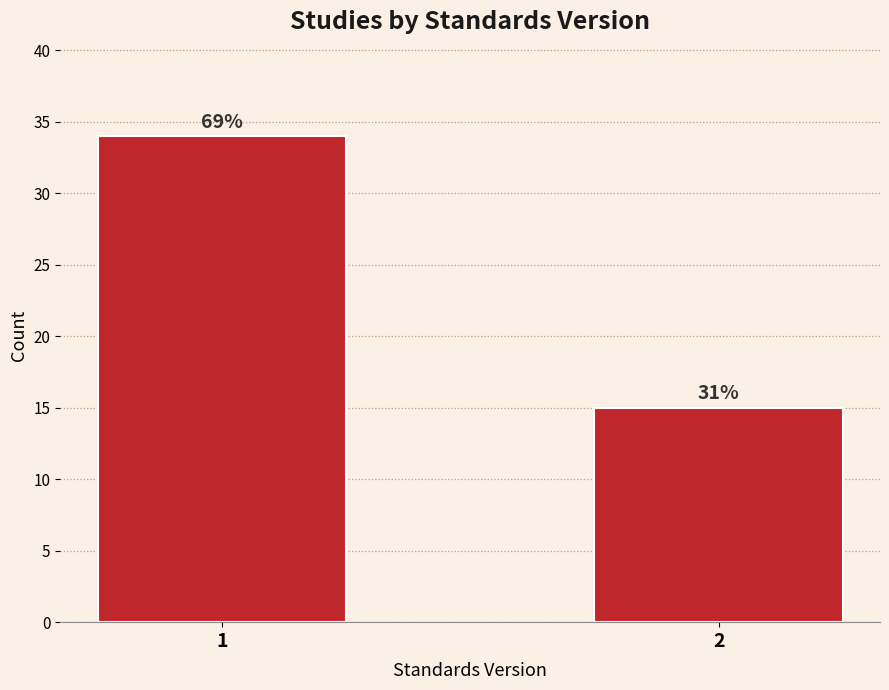

How many bars are there in total?

2